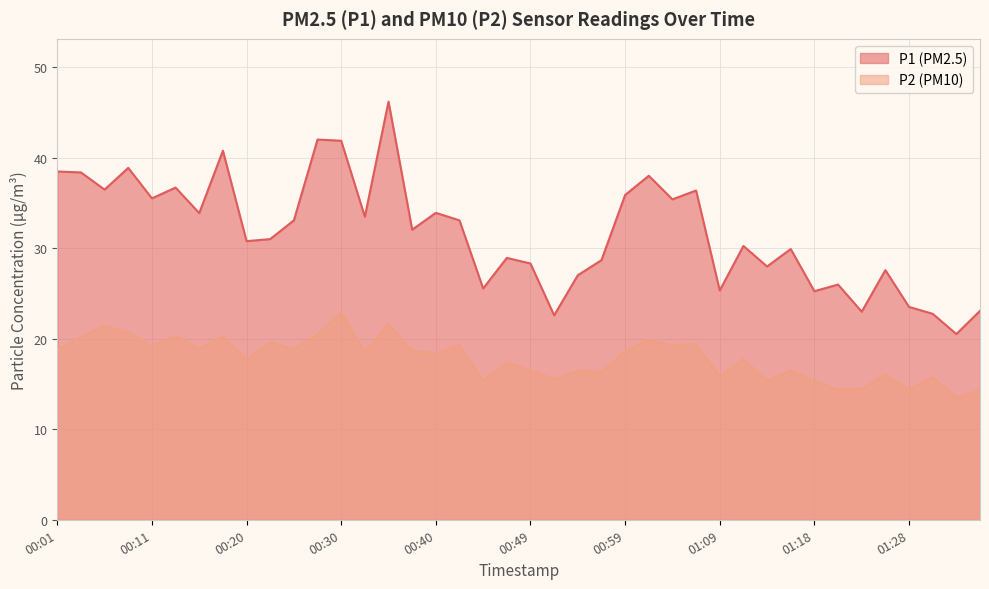

True or false: P1 and P2 intersect in this chart.

False